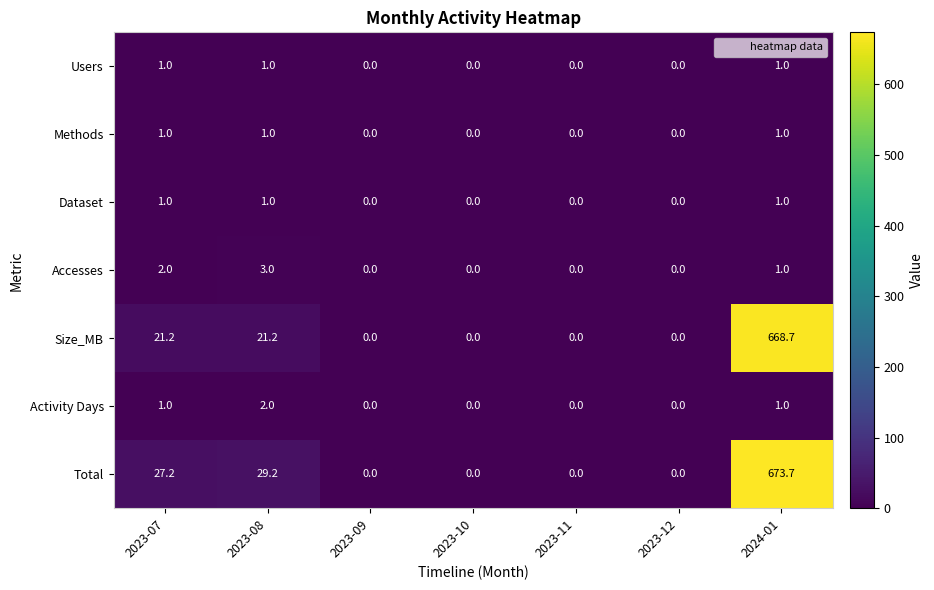

How many series are shown in this chart?

7